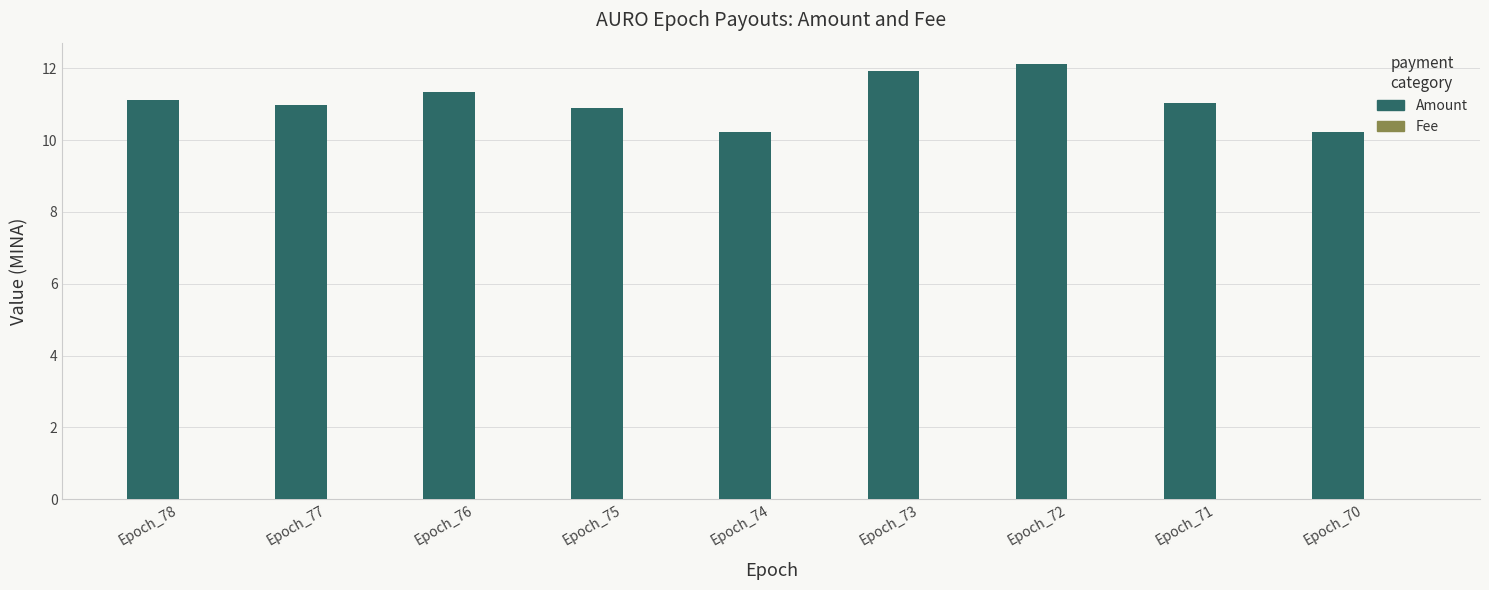

True or false: Amount has a value of 10.2 at Epoch_70.

True